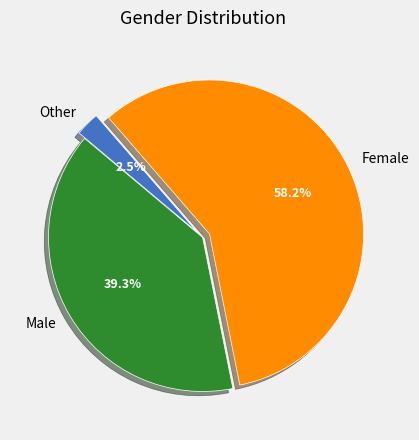

Between Female and Other, which is larger?

Female